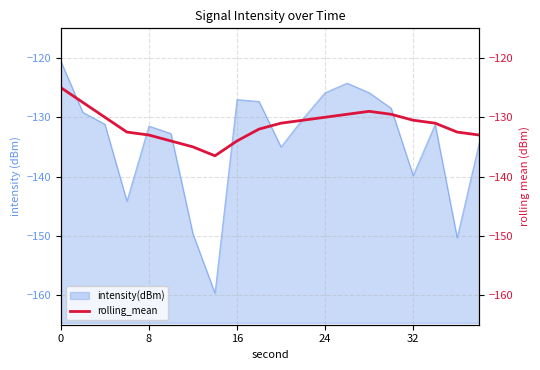

What is the average value?

-131.3